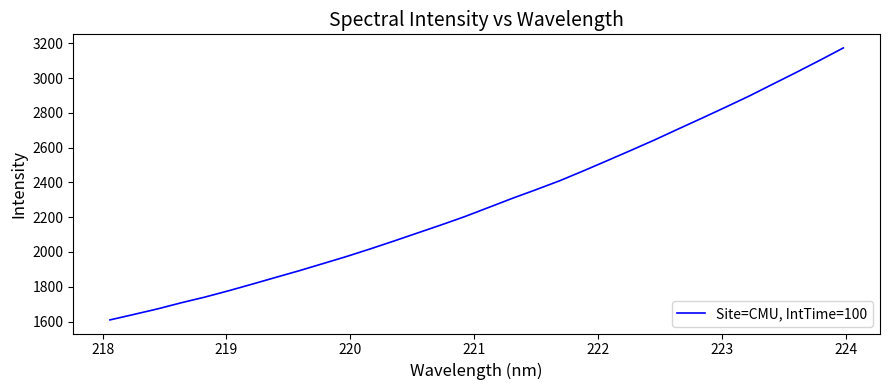

What is the greatest value displayed?

3172.9